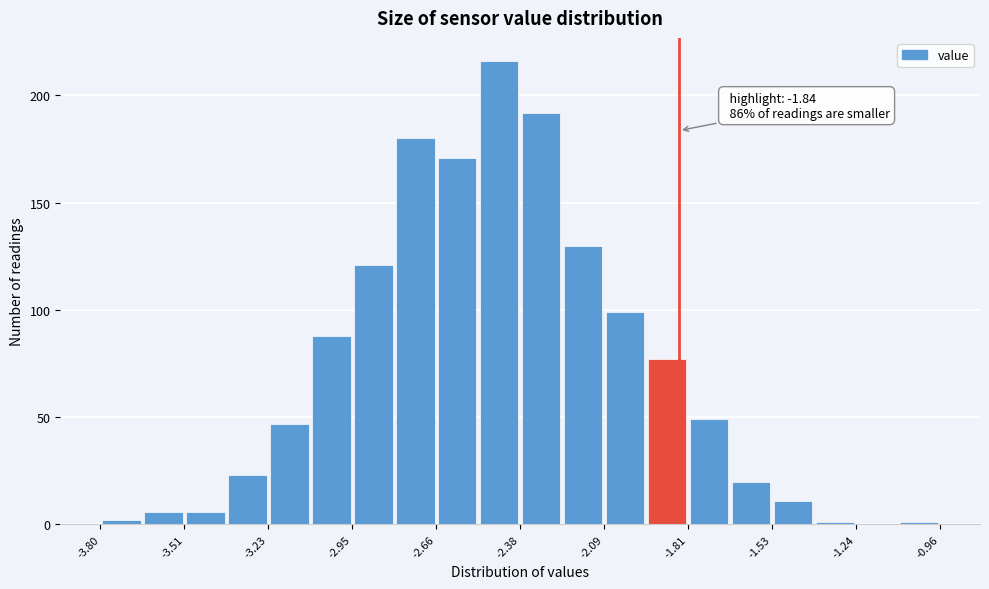

Read against the x-axis, roughly where is the centre of the tallest bar?

-2.45